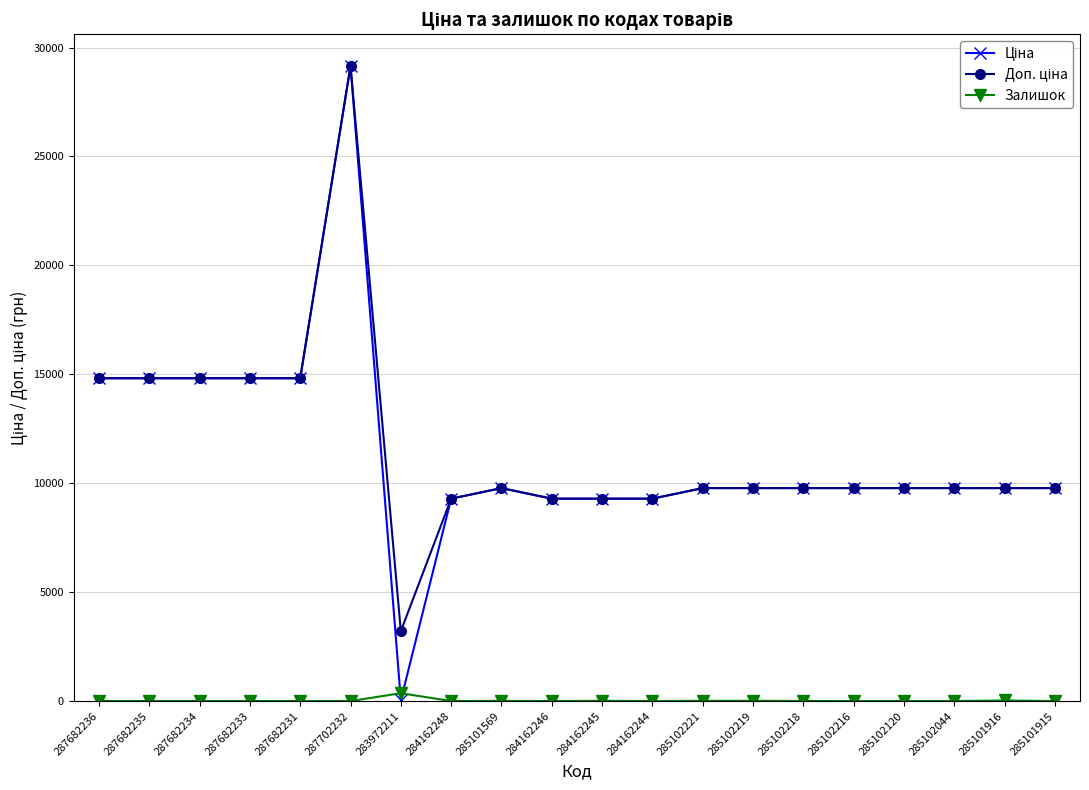

What is the label of the 11th point from the left?

284162245